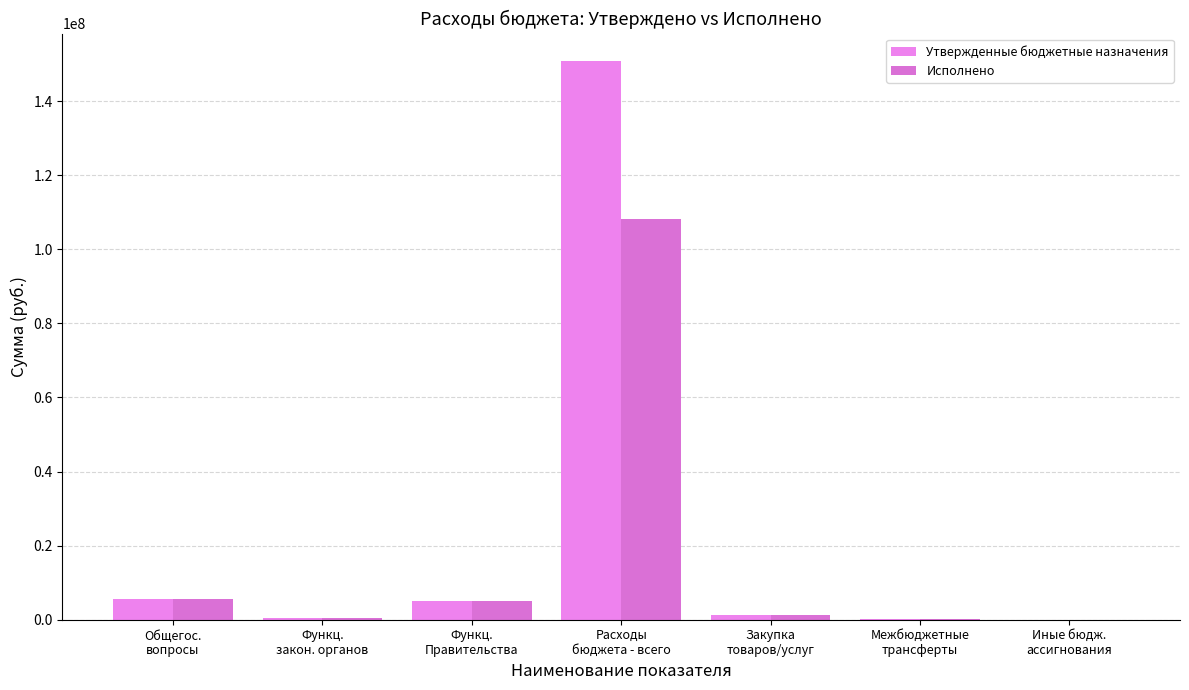

Reading left to right, list all the values displayed in this chart.

Утвержденные бюджетные назначения: 5709660.9	430482.5	5105580.0	150713207.9	1385763.4	256746.0	21400.0
Исполнено: 5665670.9	424796.5	5071861.6	108305884.9	1342161.6	256746.0	21380.8